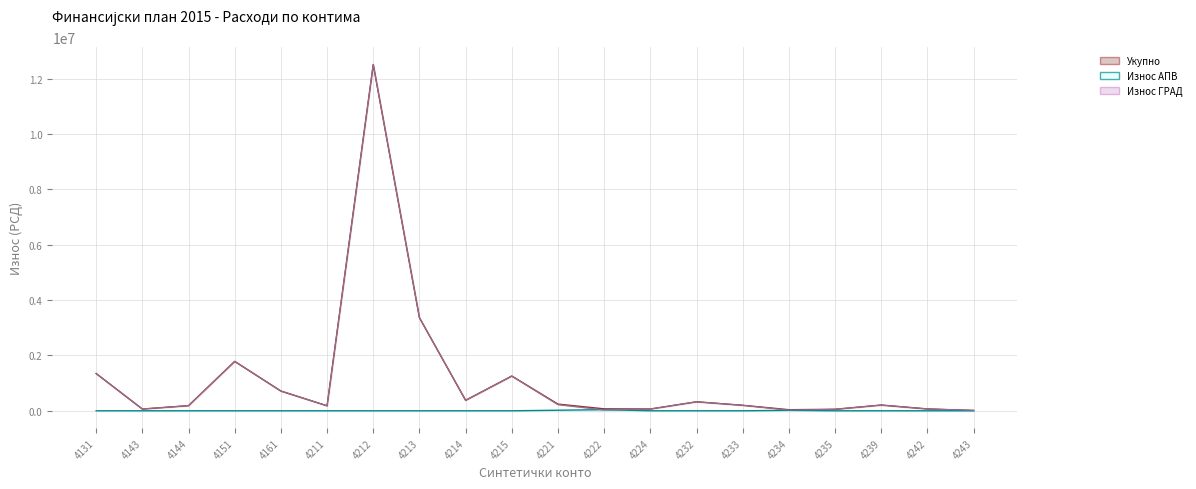

True or false: Износ ГРАД has a value of 185189.0 at 4144.

True